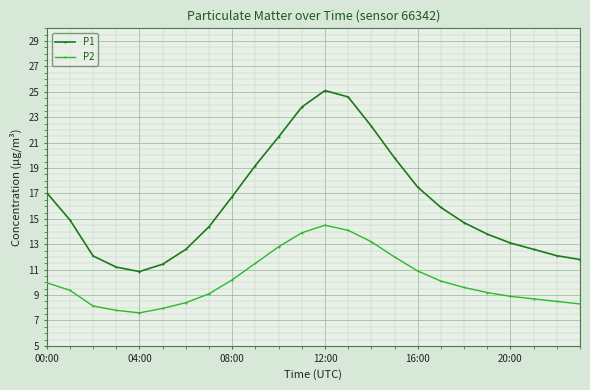

In P2, how many points are lower than both neighbors (excluding endpoints)?

1